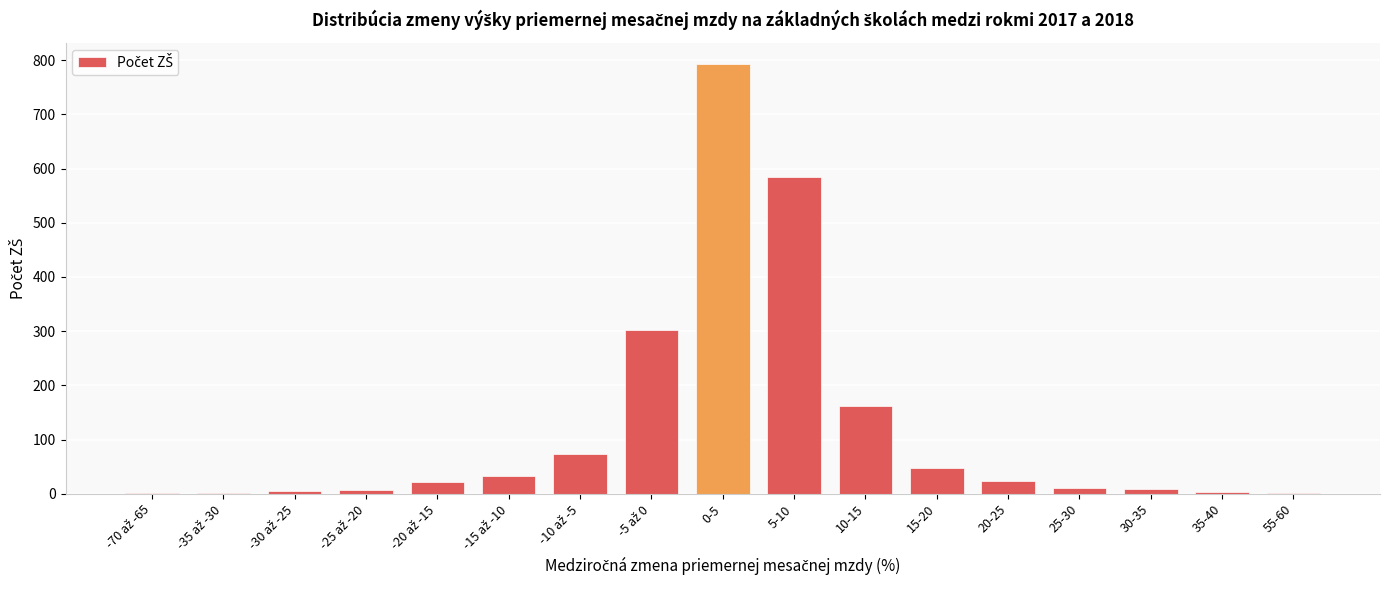

What is the maximum value shown in the chart?

792